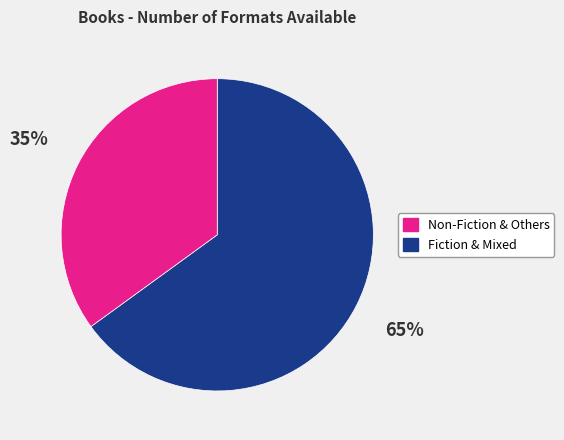

Does any single category account for the majority?

Yes